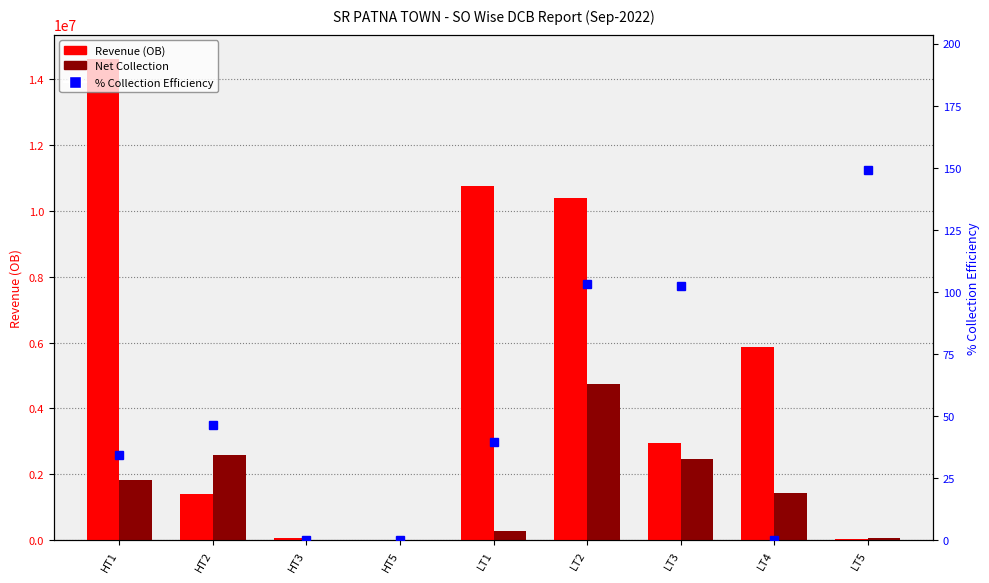

What is the difference between the Revenue (OB) values at HT2 and LT1?

9352097.1